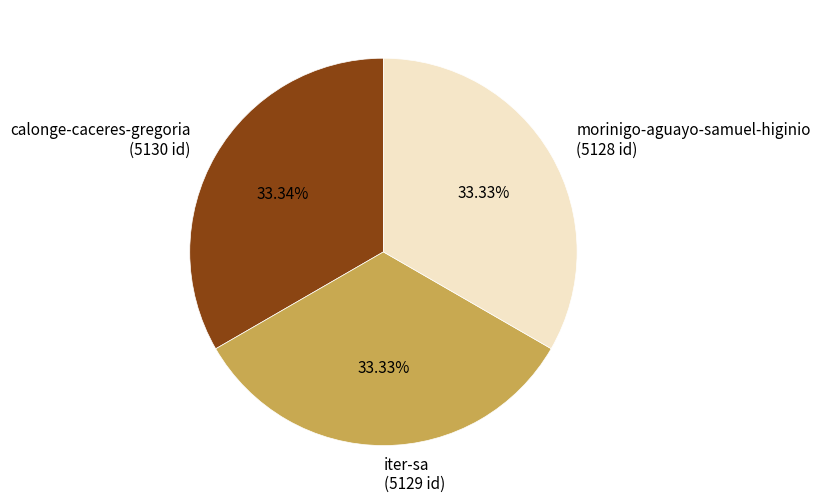

What is the ratio of the value at calonge-caceres-gregoria to the value at morinigo-aguayo-samuel-higinio?

1.0